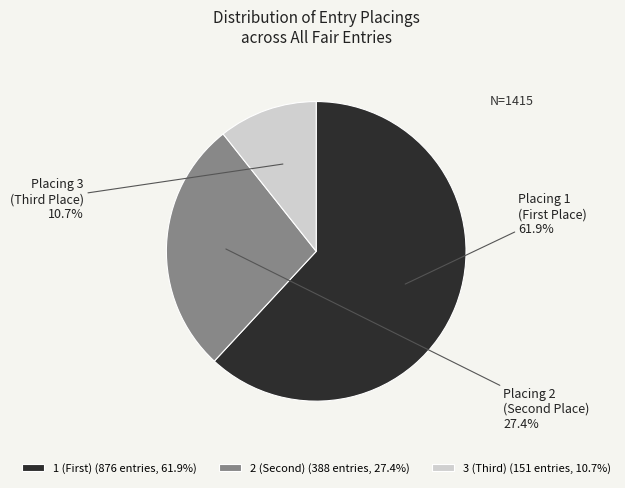

How many slices are in this pie chart?

3